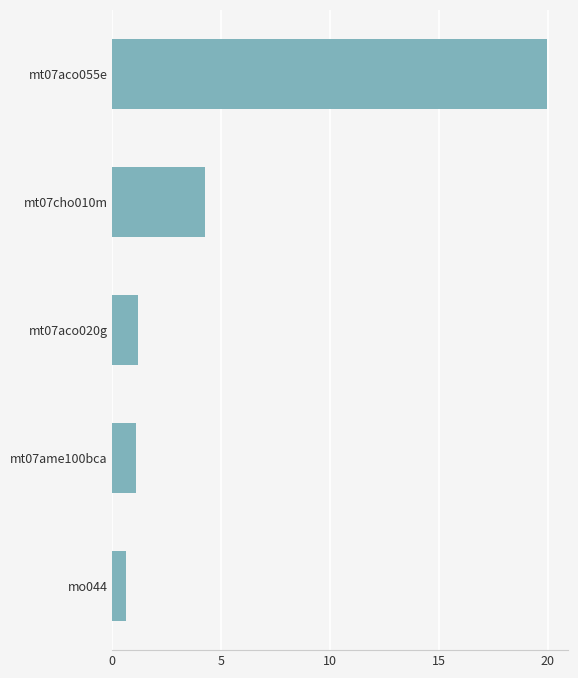

At which category does the chart reach its peak across all series?

mt07aco055e